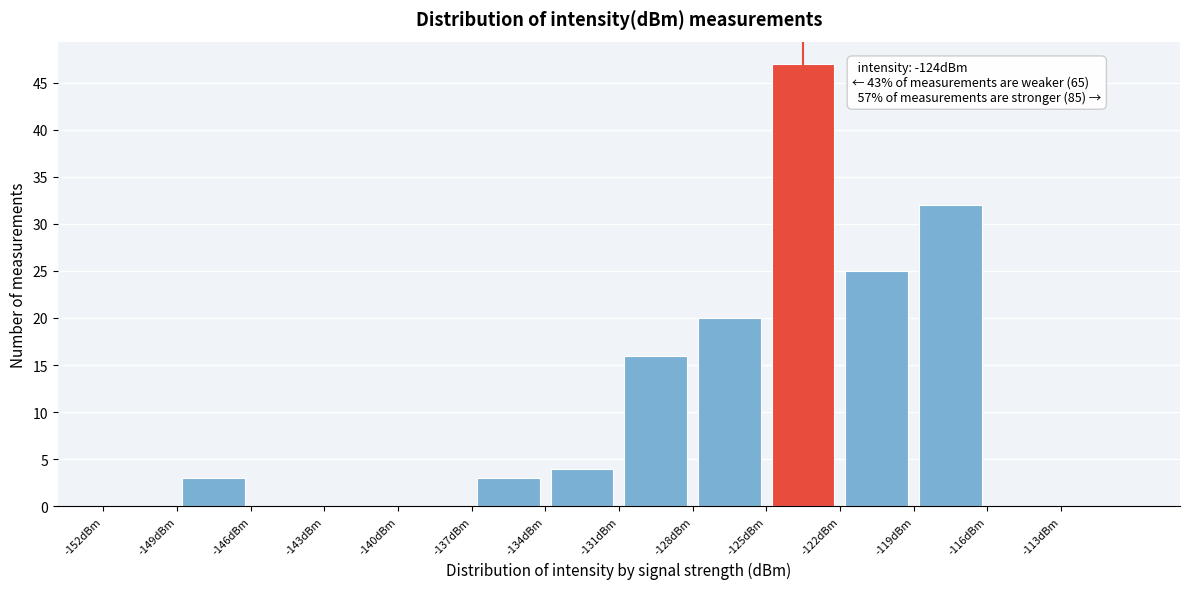

Which range on the x-axis has the tallest bar?

-125 to -122